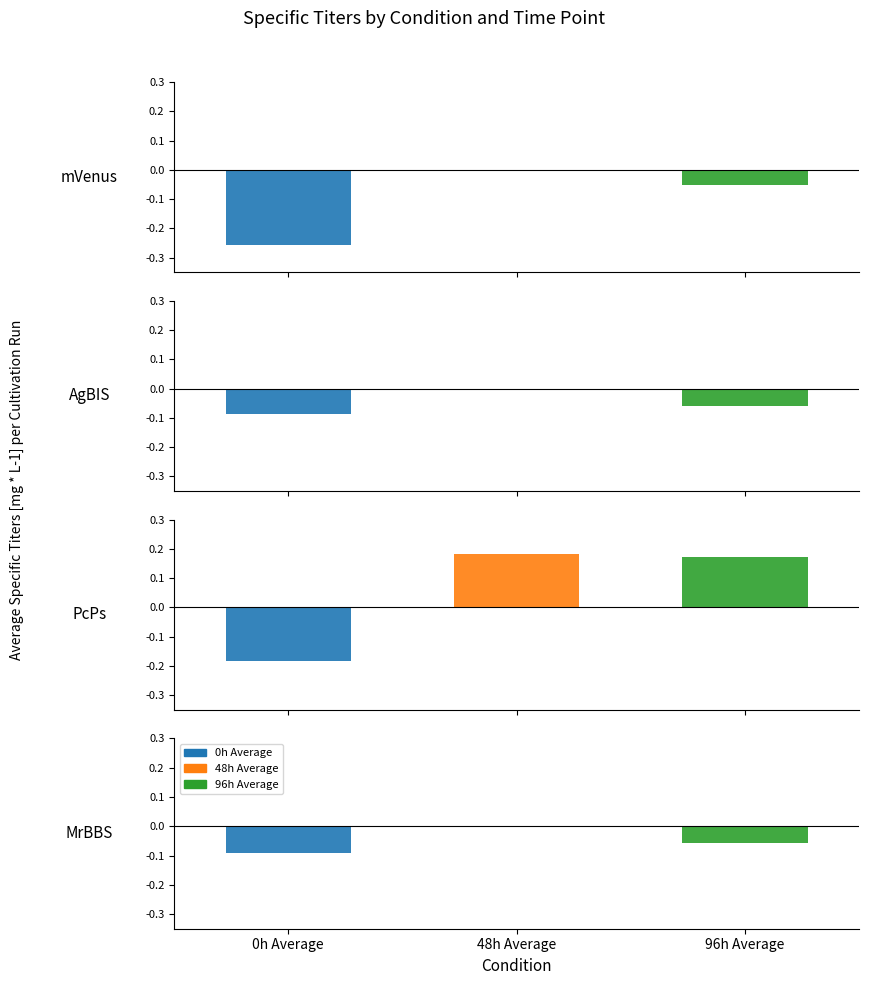

Is the value of 96h Average at MrBBS greater than the value of 48h Average at PcPs?

No